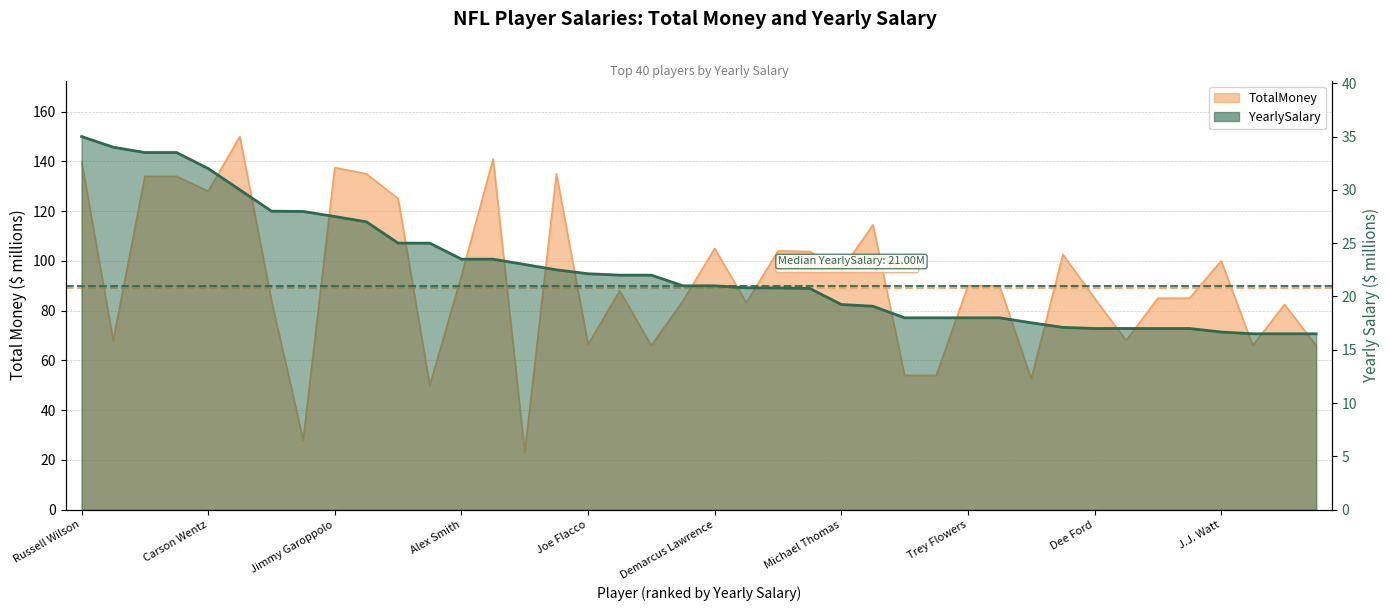

Rank the categories by value from lowest to highest.

37, 38, 39, 36, 32, 33, 34, 35, 31, 30, 26, 27, 28, 29, 25, 24, 23, 22, 21, 19, 20, 17, 18, 16, 15, 14, 12, 13, 11, 10, J.J. Watt, Dee Ford, Trey Flowers, Michael Thomas, Demarcus Lawrence, Joe Flacco, Jimmy Garoppolo, Alex Smith, Carson Wentz, Russell Wilson